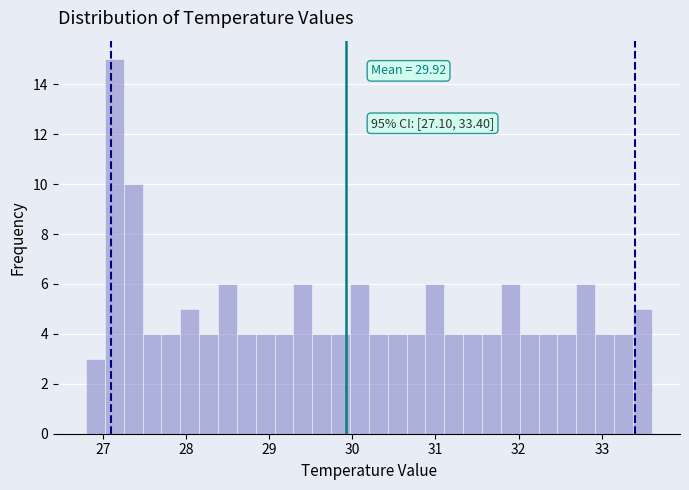

Around what value on the x-axis is the tallest bar? Give the approximate position of its centre, as read against the axis.

27.1